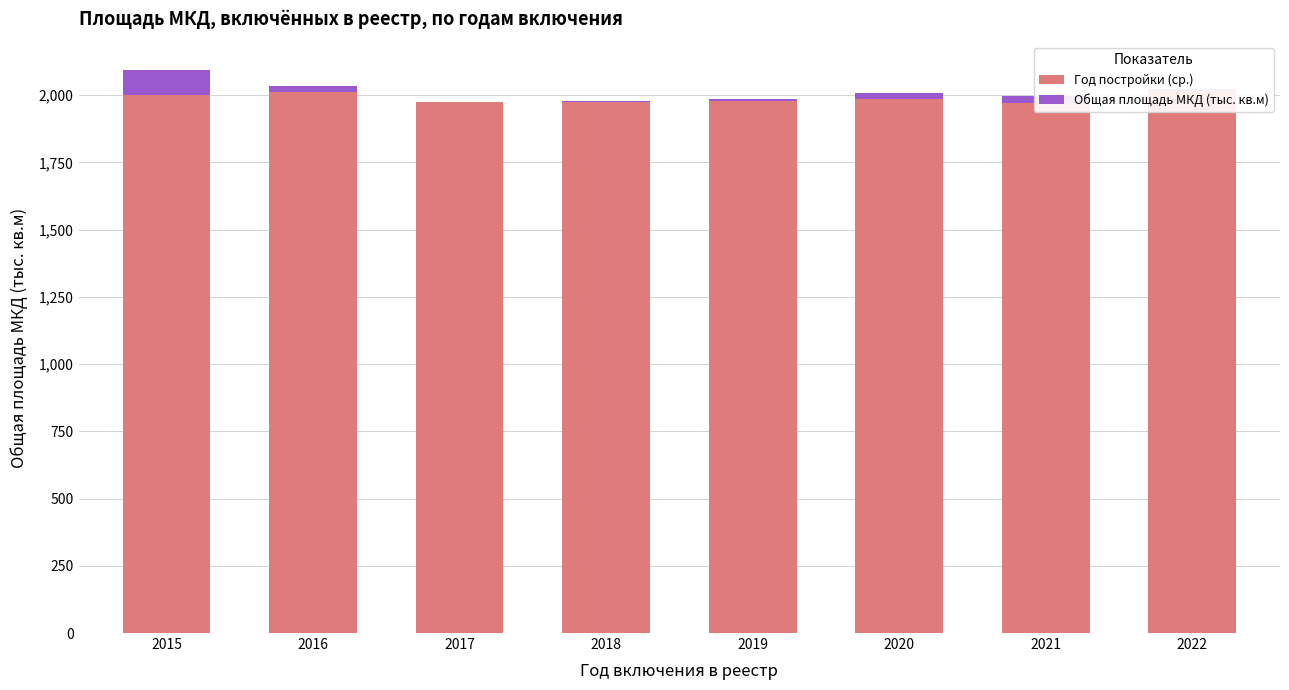

Reading left to right, extract all data points from this chart.

Год постройки (ср.): 1999.3	2010.3	1973.0	1973.0	1978.0	1984.8	1970.3	2017.0
Общая площадь МКД (тыс. кв.м): 93.5	23.5	2.4	4.4	6.5	23.4	27.6	5.3